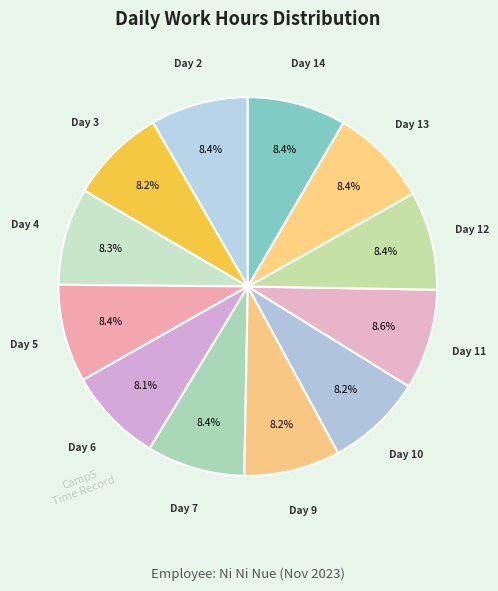

What is the largest slice in the pie chart?

Day 11